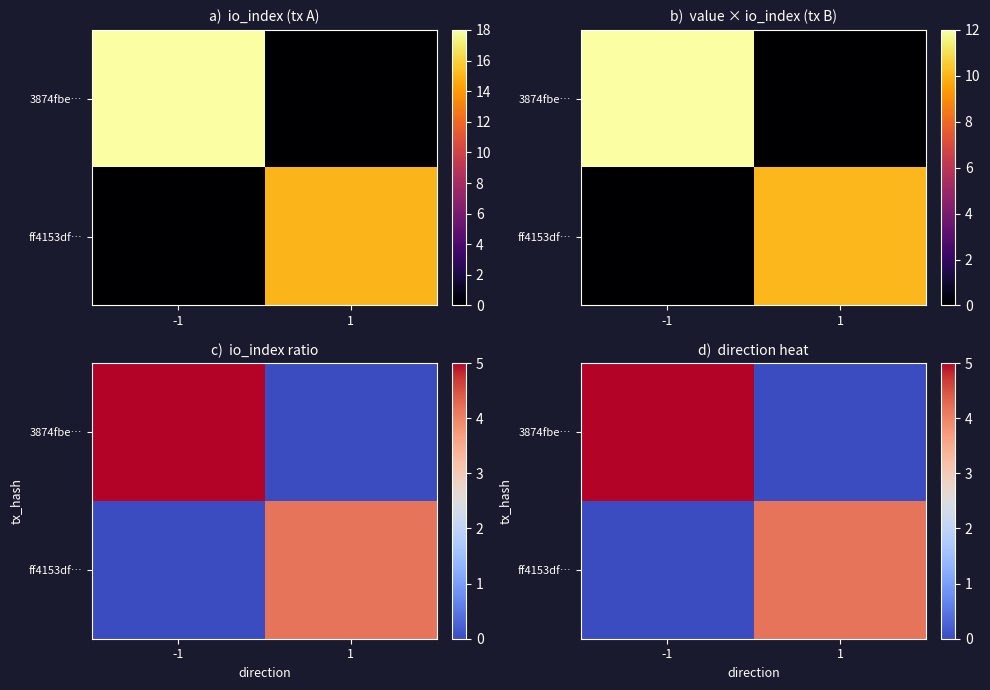

How many data points in 3874fbe… are less than 4?

1